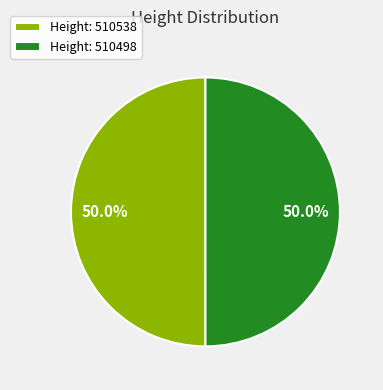

Approximately how many times larger is the value at Height: 510498 compared to Height: 510538?

1.0